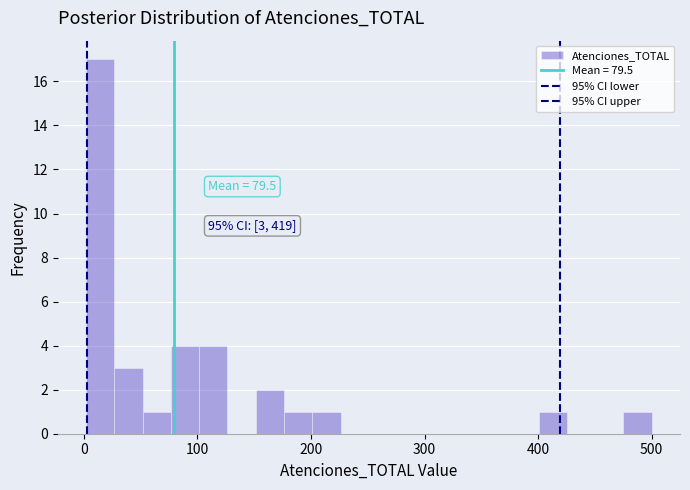

Around what value on the x-axis is the tallest bar? Give the approximate position of its centre, as read against the axis.

10